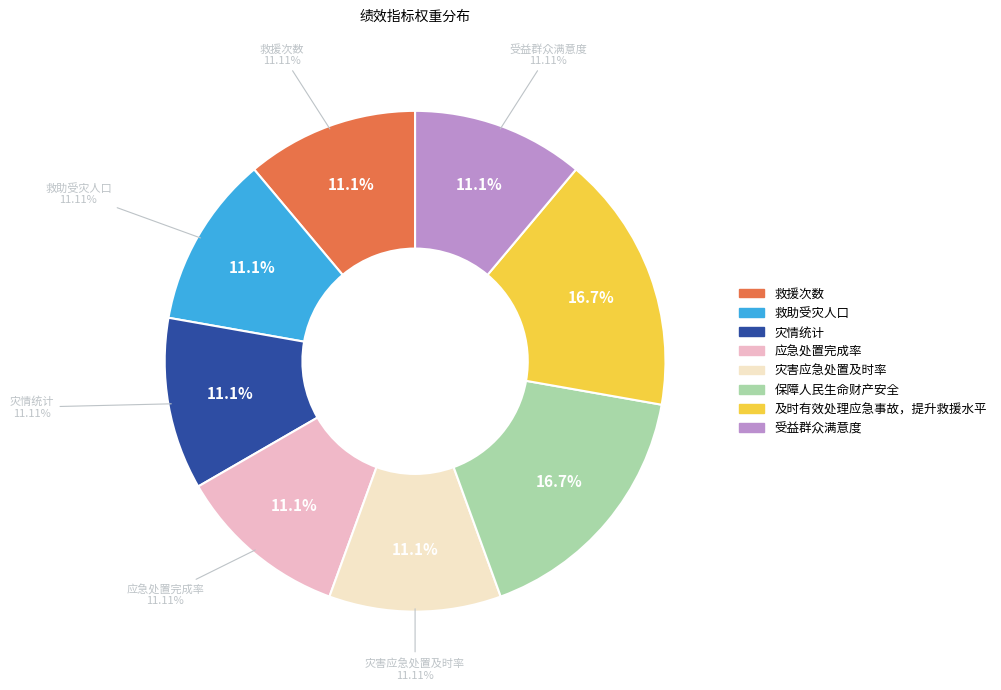

To the nearest percent, what is the difference between the largest and smallest slice percentages?

6%